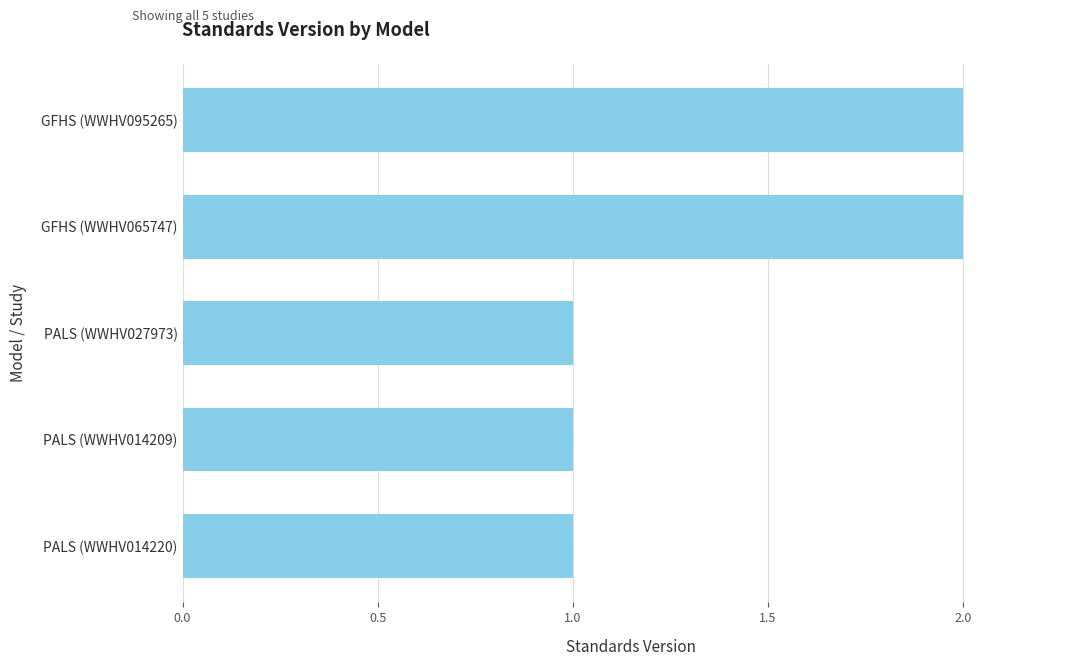

What is the smallest value displayed?

1